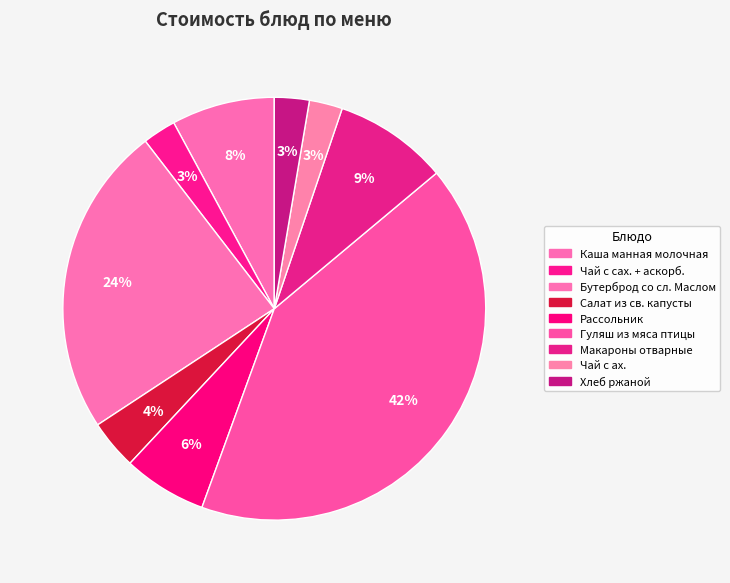

What percentage is the Гуляш из мяса птицы slice, to the nearest percent?

42%